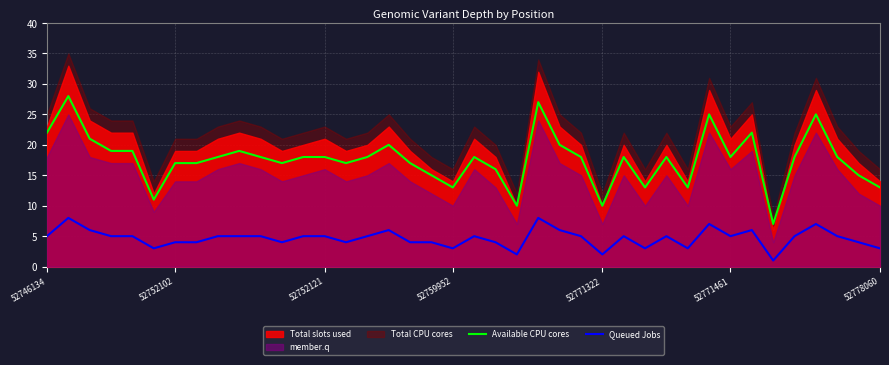

True or false: Available CPU cores and Queued Jobs cross at least once.

False